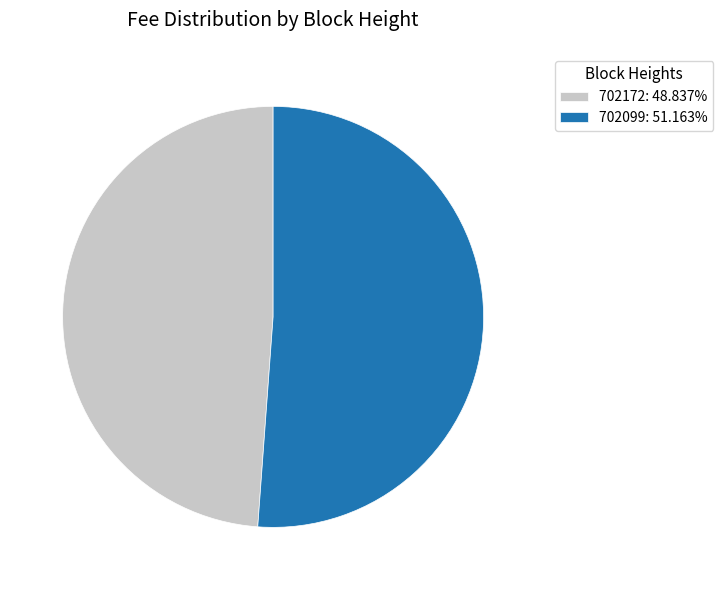

Is there any slice that represents more than half of the pie?

Yes